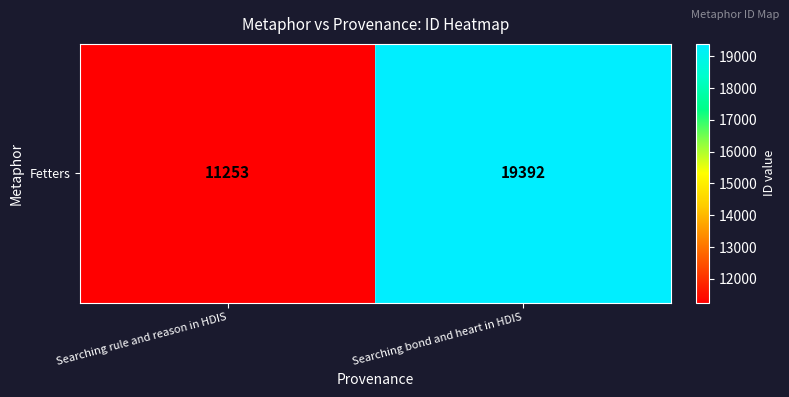

Reading left to right, what are all the values shown in this chart?

11253	19392